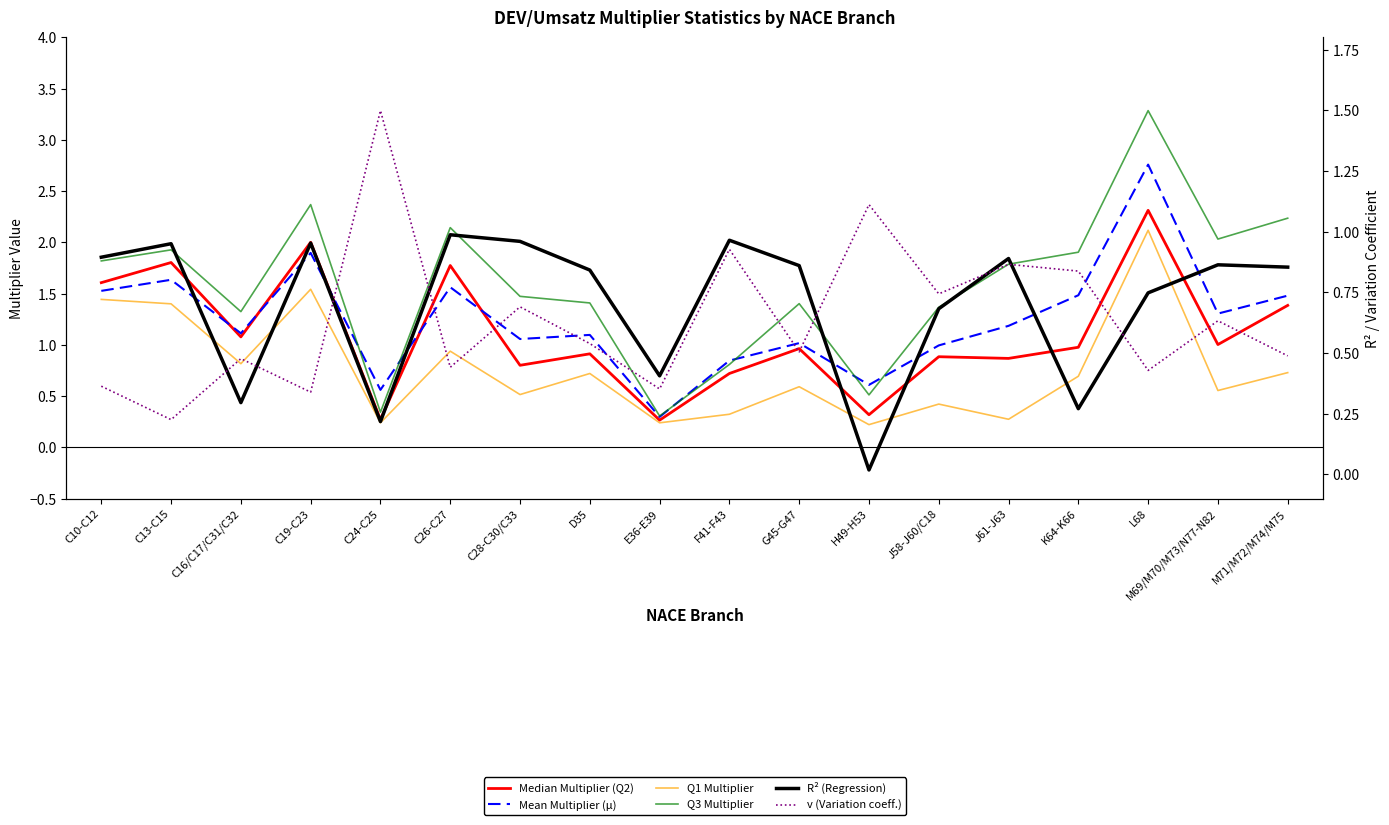

Between J61-J63 and M71/M72/M74/M75, which is larger?

M71/M72/M74/M75